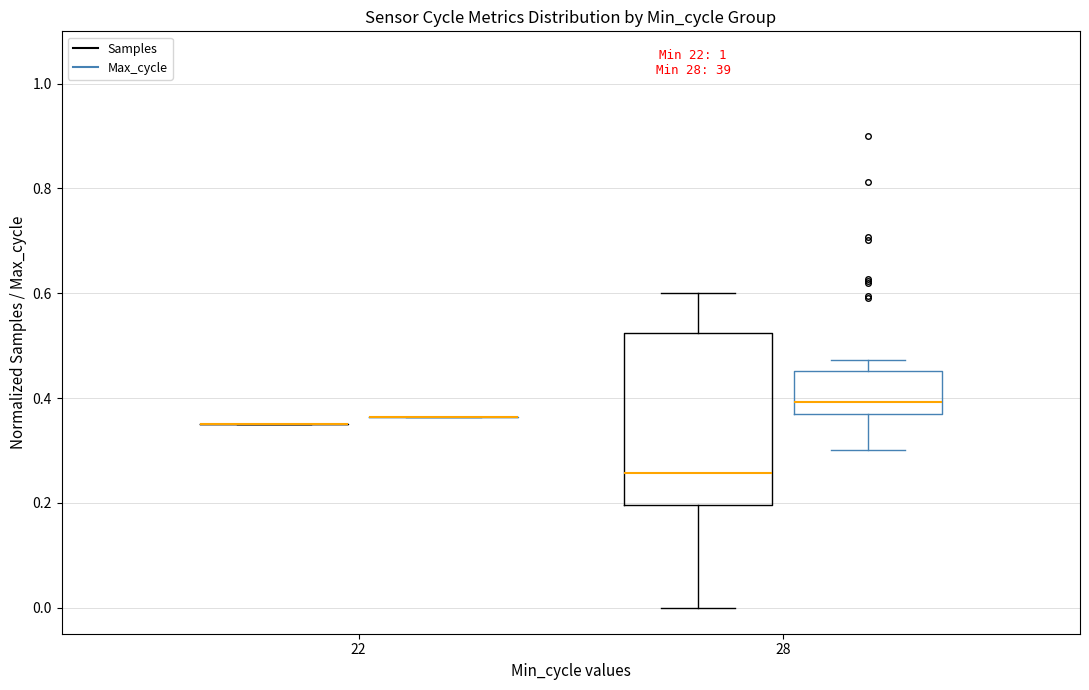

Where does the lower whisker of the box for 28 (Max_cycle) end on the y-axis? The values are not printed on the chart, so give them approximately, as read against the axis.

0.30